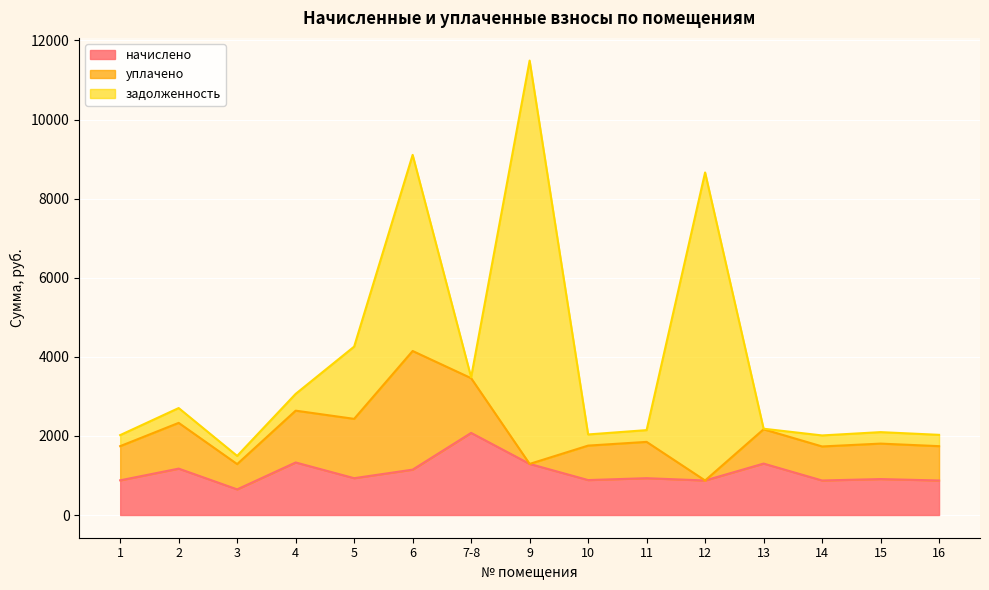

How many lines are shown in the chart?

3